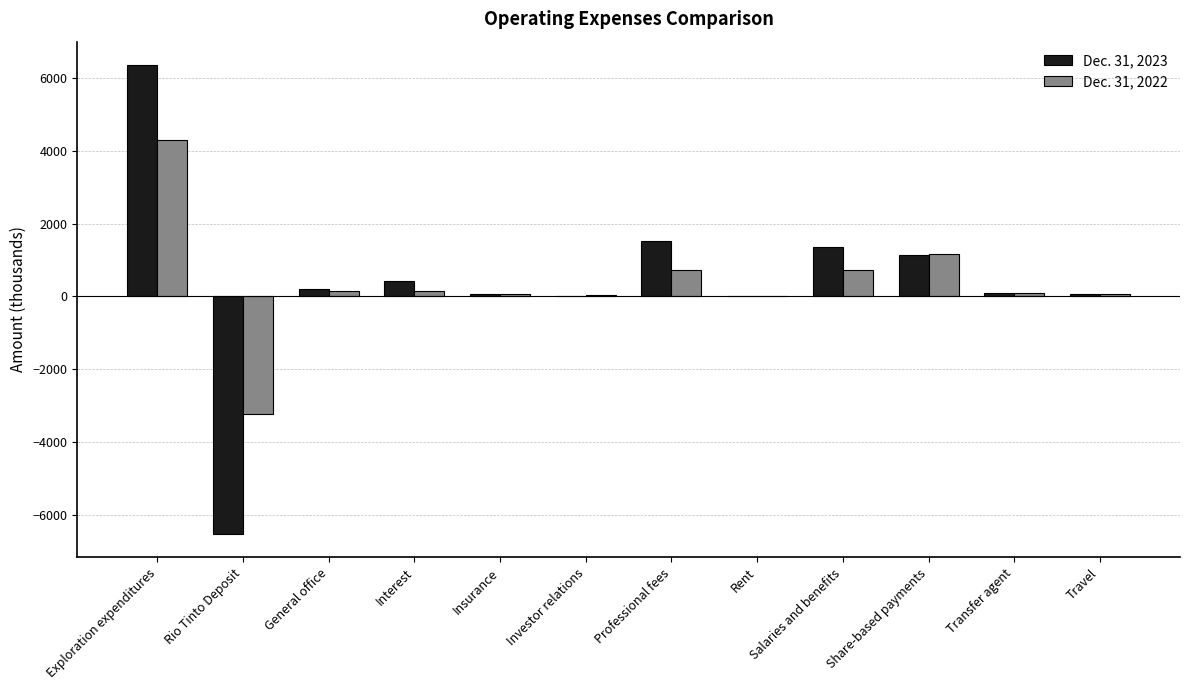

At which category is the sum across all series the highest?

Exploration expenditures